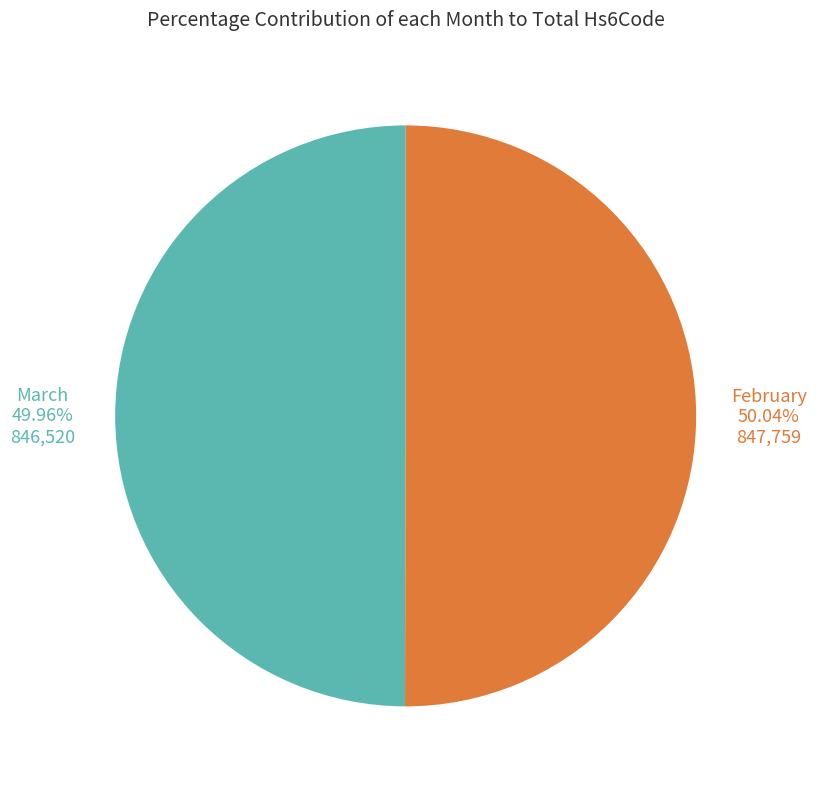

How many slices are in this pie chart?

2